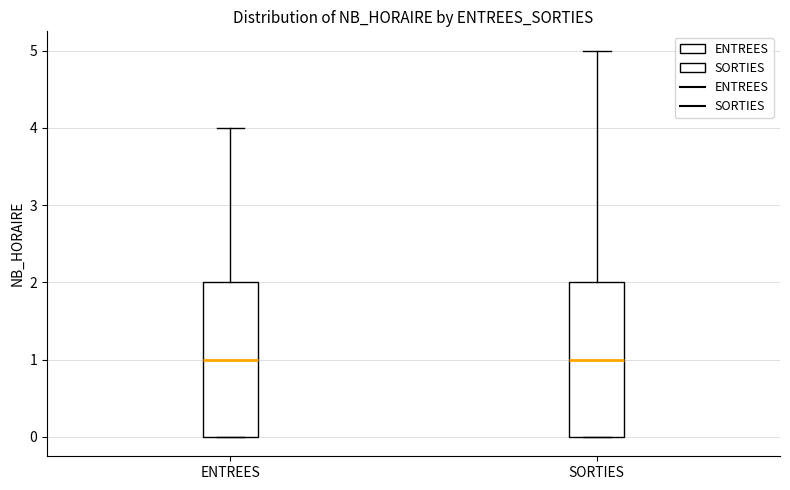

Where is the lower edge of the box for ENTREES on the y-axis? The values are not printed on the chart, so give them approximately, as read against the axis.

0